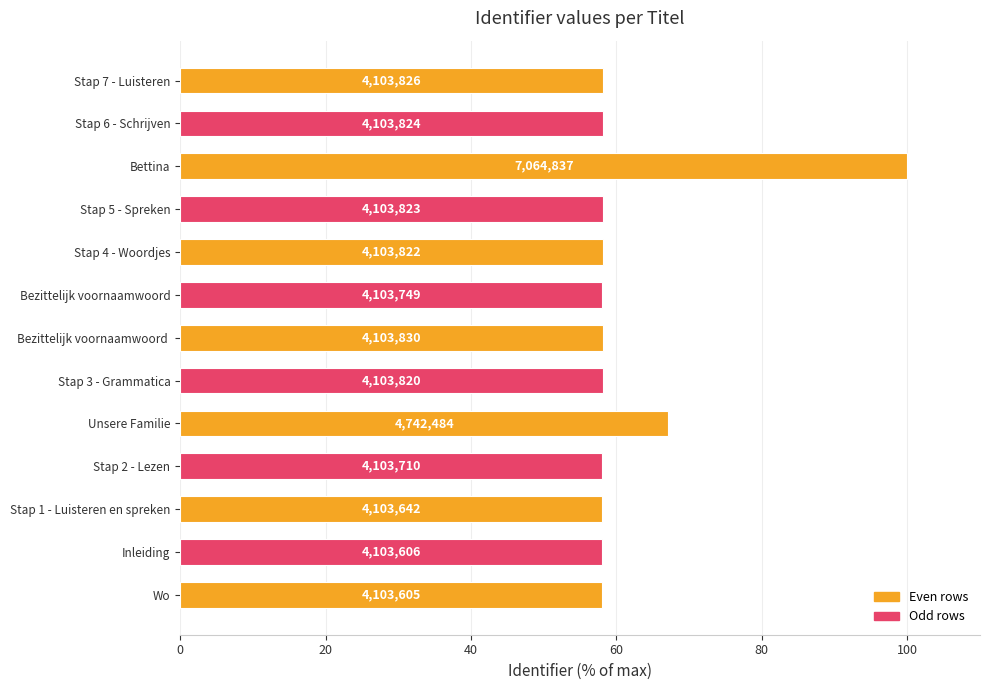

What is the difference between the maximum and minimum values?

41.9